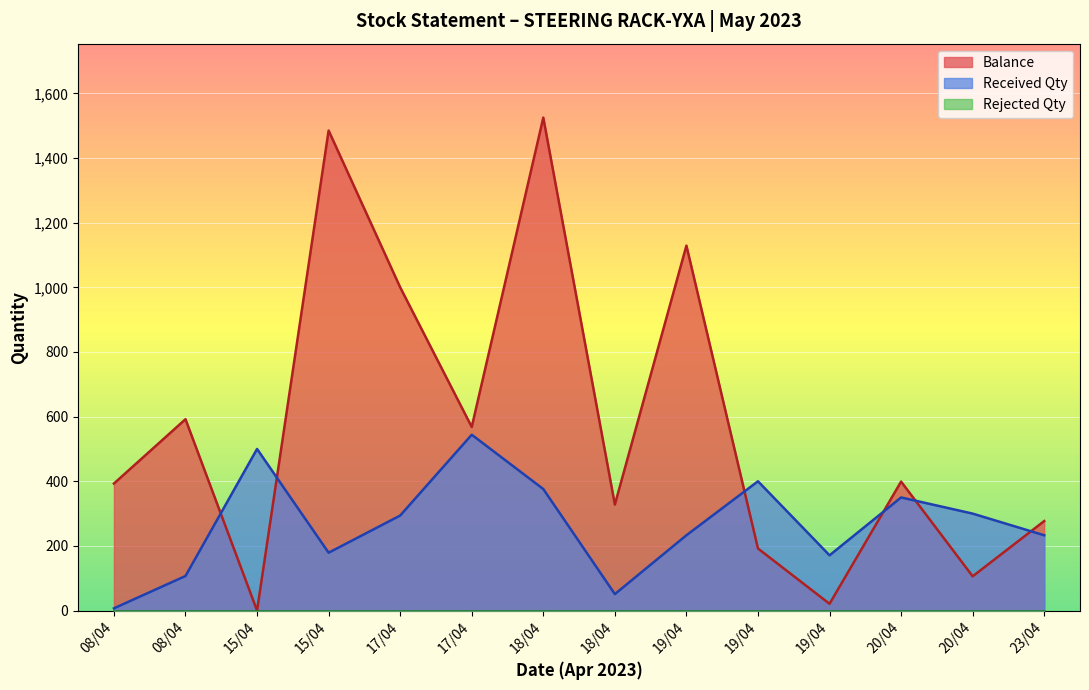

At which label does Received Qty first exceed 294?

15/04